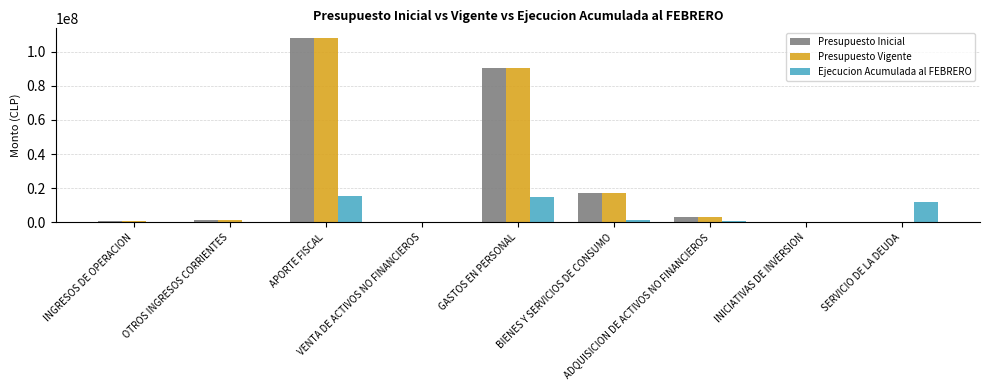

How many series are shown in this chart?

3